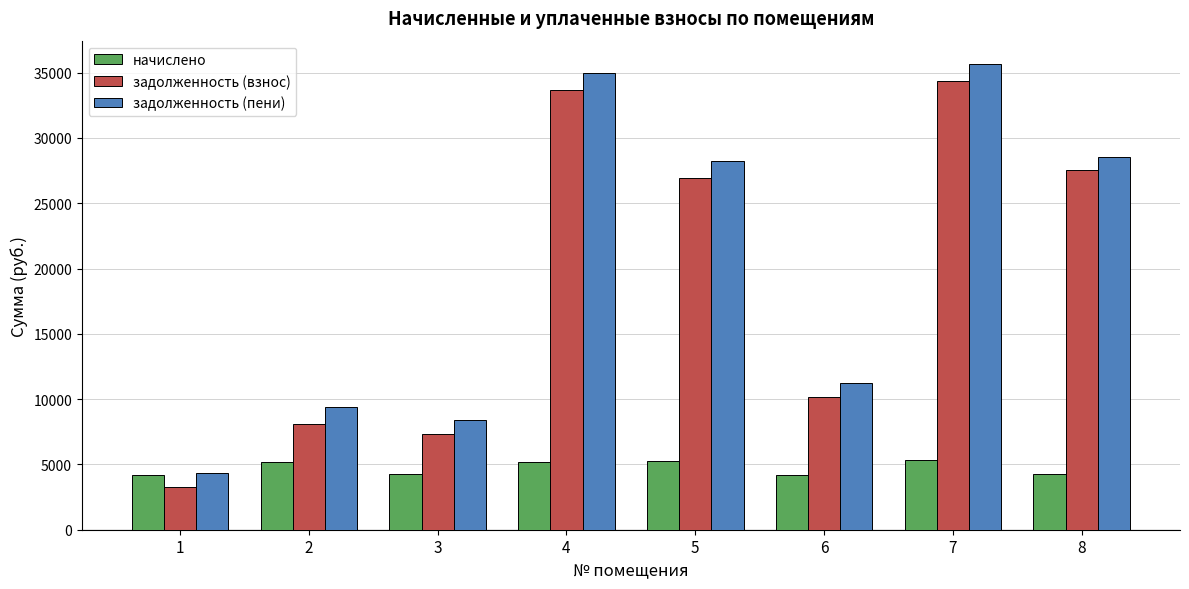

Which series has the widest spread of values?

задолженность (пени)